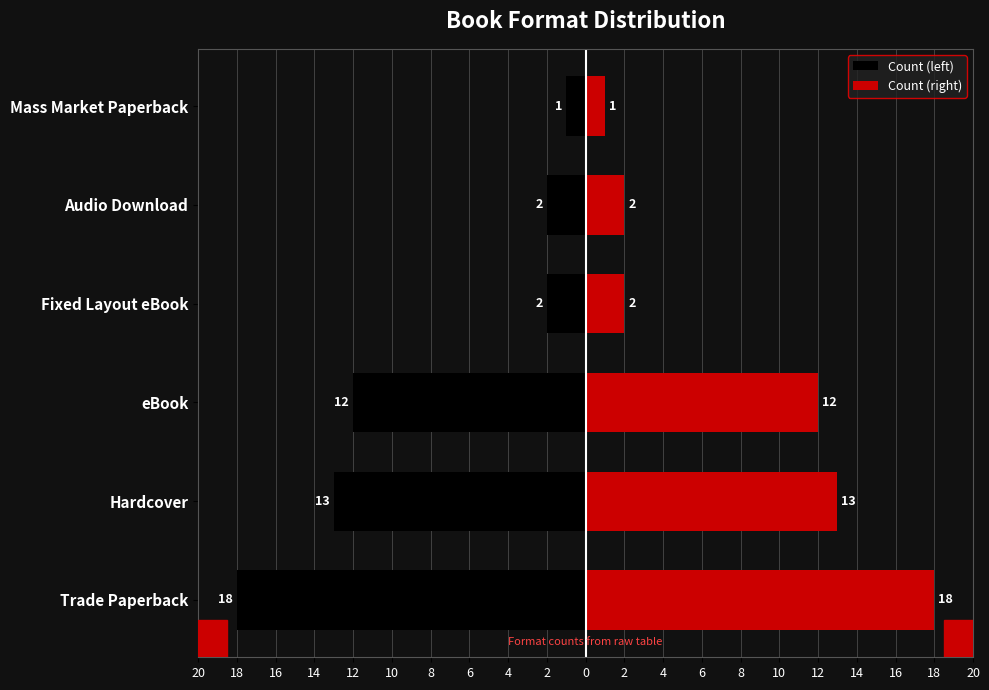

Which series has the widest spread of values?

Count (left)